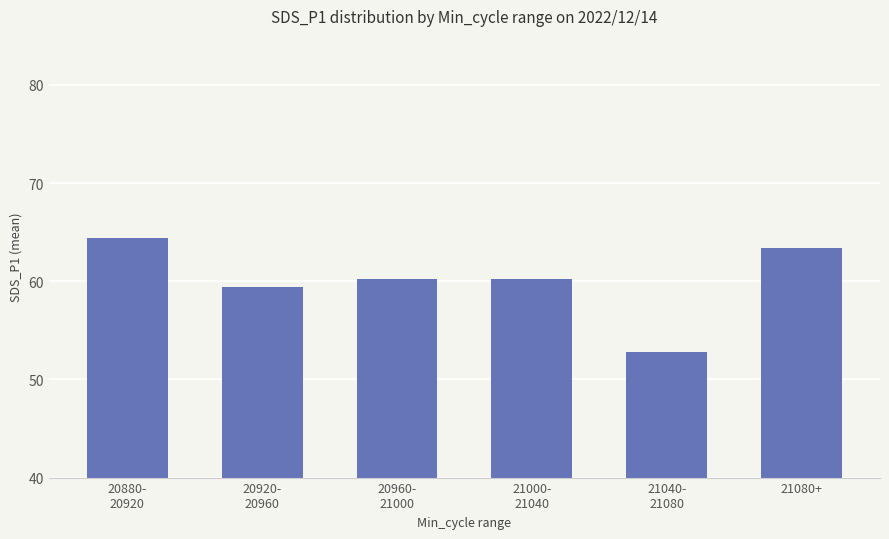

What is the value of the 4th bar from the left?

60.2